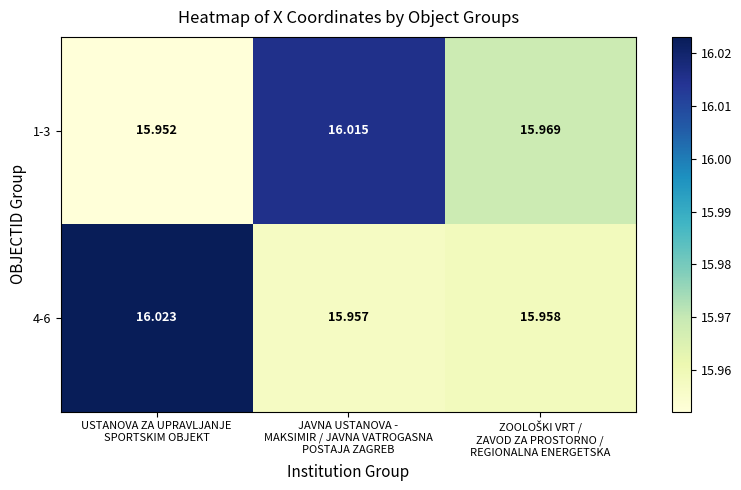

What is the smallest value displayed?

16.0